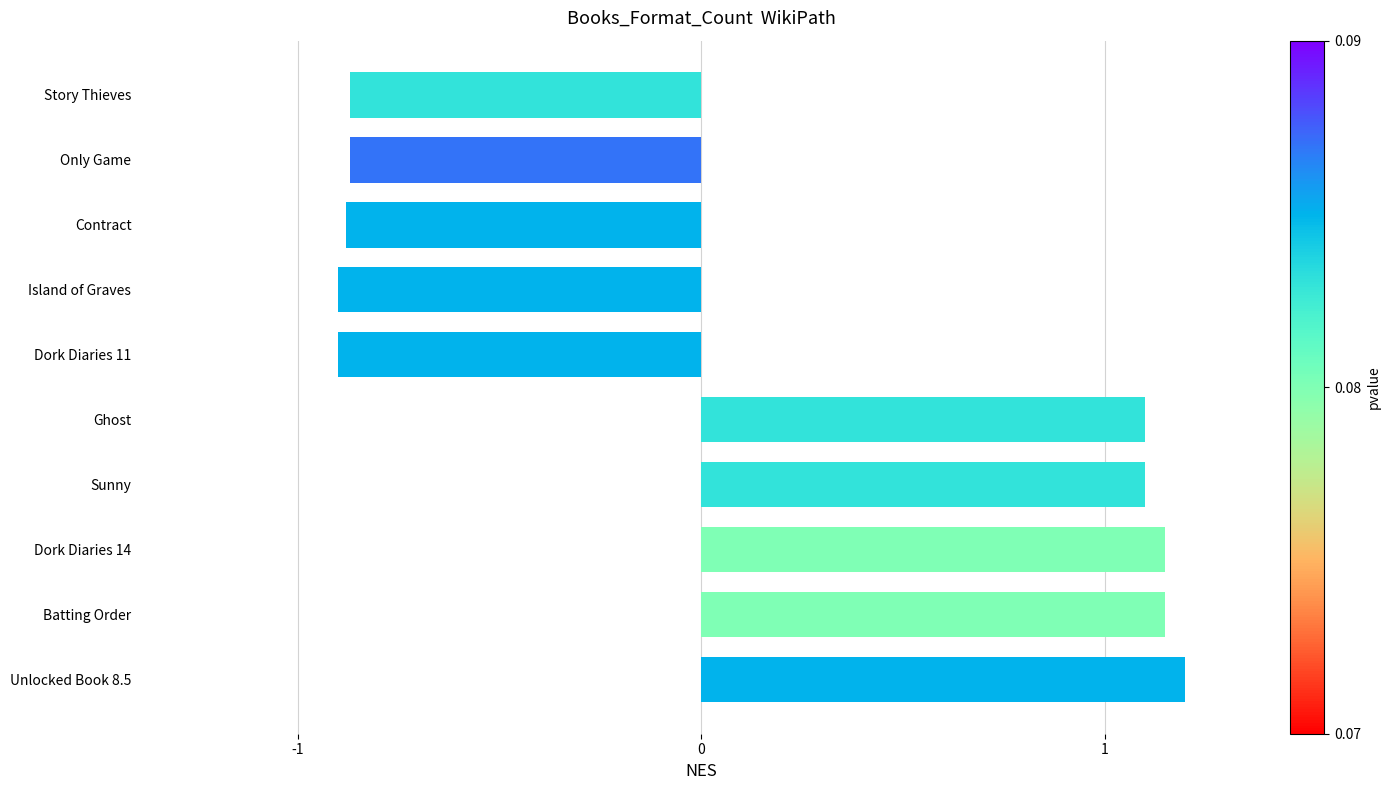

Between Dork Diaries 14 and Contract, which is larger?

Dork Diaries 14